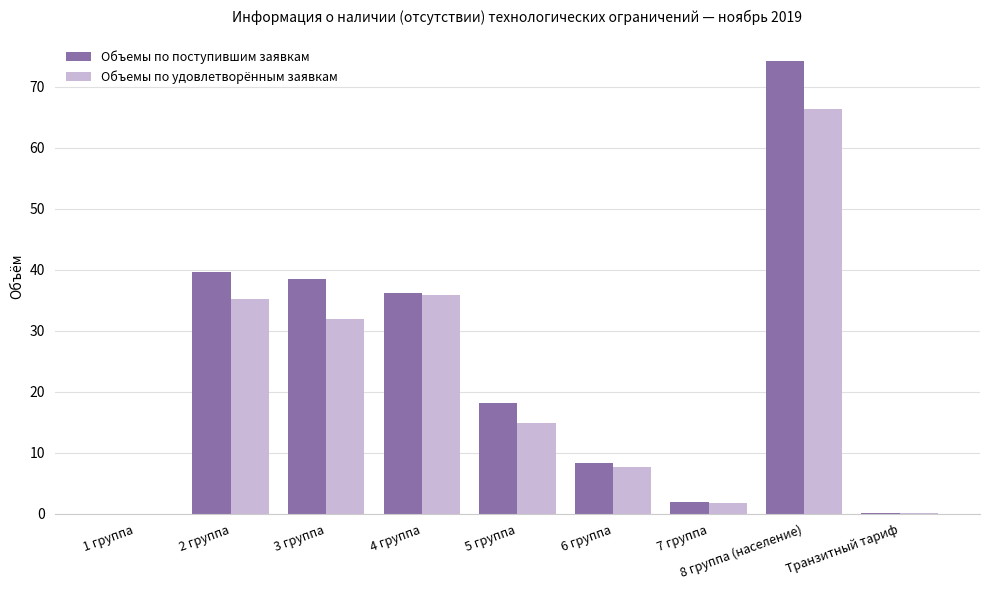

At which label does Объемы по удовлетворённым заявкам first exceed 14?

2 группа